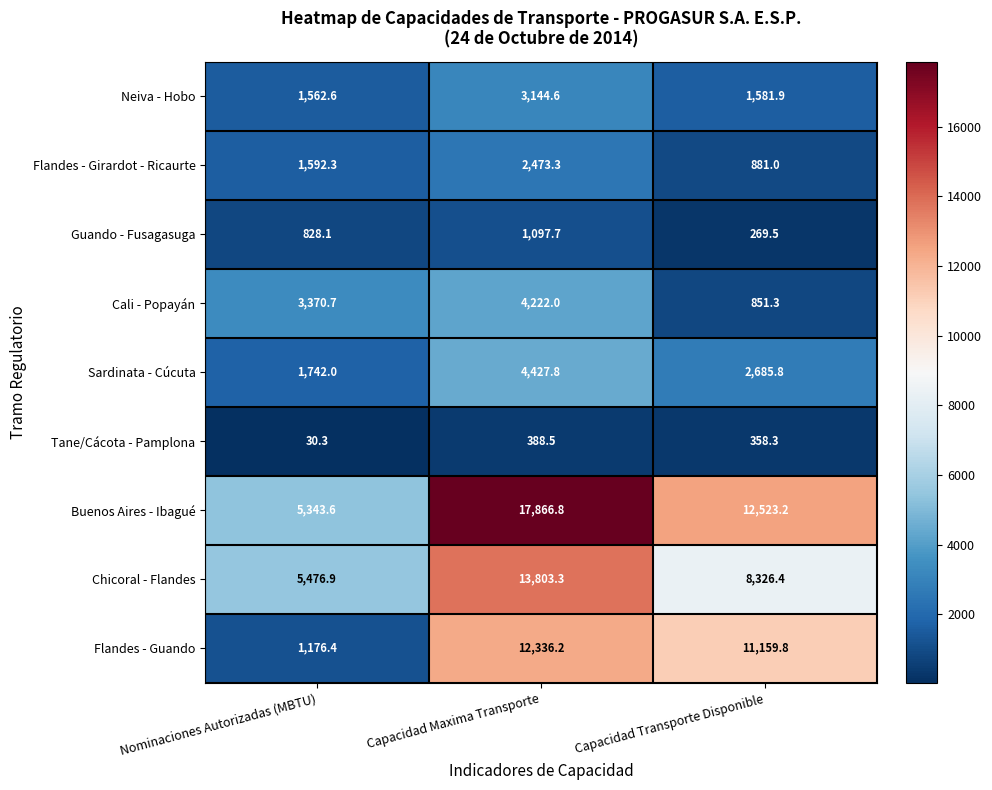

Reading left to right, transcribe all the data shown in this chart.

Neiva - Hobo: Nominaciones Autorizadas (MBTU)=1562.6	Capacidad Maxima Transporte=3144.6	Capacidad Transporte Disponible=1581.9
Flandes - Girardot - Ricaurte: Nominaciones Autorizadas (MBTU)=1592.3	Capacidad Maxima Transporte=2473.3	Capacidad Transporte Disponible=881.0
Guando - Fusagasuga: Nominaciones Autorizadas (MBTU)=828.1	Capacidad Maxima Transporte=1097.7	Capacidad Transporte Disponible=269.5
Cali - Popayán: Nominaciones Autorizadas (MBTU)=3370.7	Capacidad Maxima Transporte=4222.0	Capacidad Transporte Disponible=851.3
Sardinata - Cúcuta: Nominaciones Autorizadas (MBTU)=1742.0	Capacidad Maxima Transporte=4427.8	Capacidad Transporte Disponible=2685.8
Tane/Cácota - Pamplona: Nominaciones Autorizadas (MBTU)=30.3	Capacidad Maxima Transporte=388.5	Capacidad Transporte Disponible=358.3
Buenos Aires - Ibagué: Nominaciones Autorizadas (MBTU)=5343.6	Capacidad Maxima Transporte=17866.8	Capacidad Transporte Disponible=12523.2
Chicoral - Flandes: Nominaciones Autorizadas (MBTU)=5476.9	Capacidad Maxima Transporte=13803.3	Capacidad Transporte Disponible=8326.4
Flandes - Guando: Nominaciones Autorizadas (MBTU)=1176.4	Capacidad Maxima Transporte=12336.2	Capacidad Transporte Disponible=11159.8